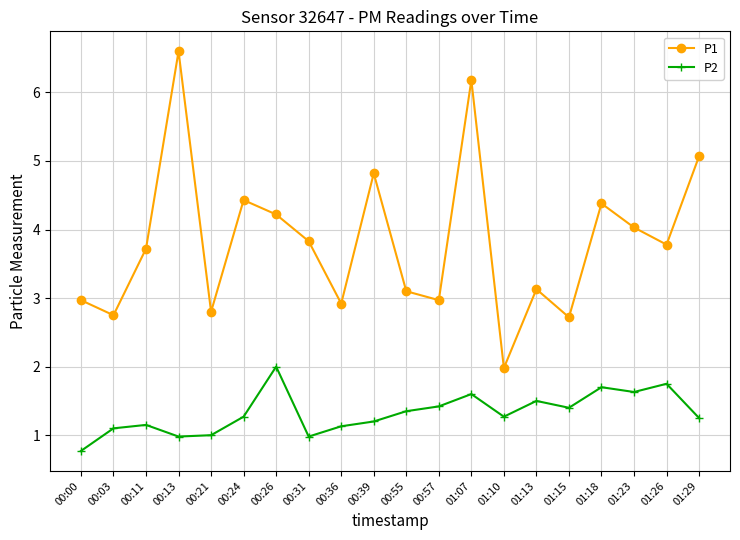

What is the label of the 13th point from the left?

01:07